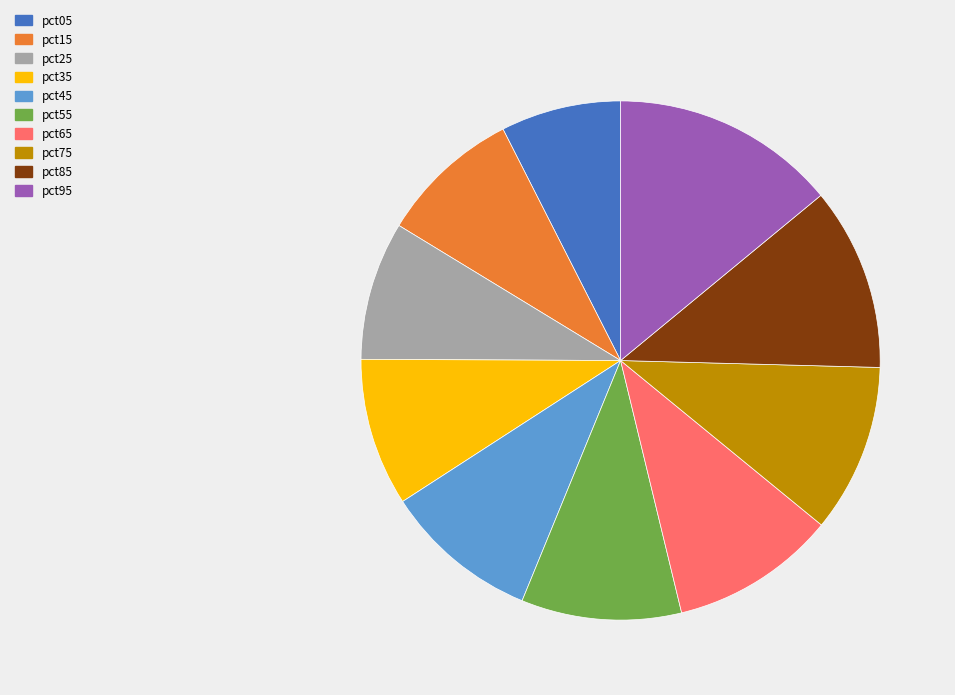

What is the ratio of the value at pct35 to the value at pct75?

0.9